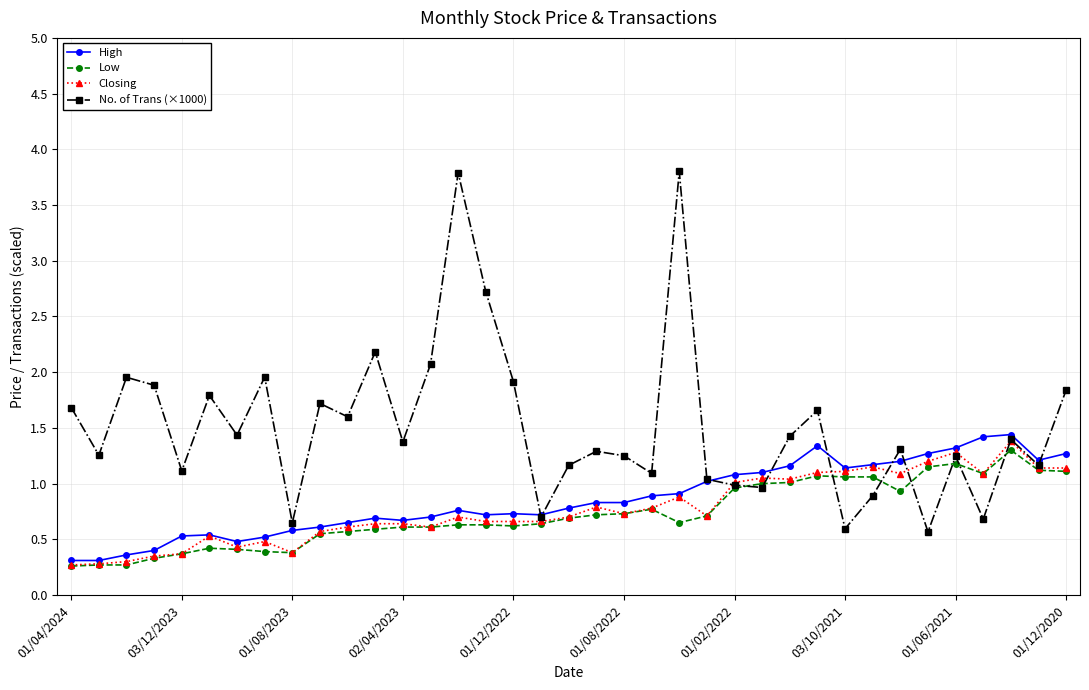

Which series has the largest total across all categories?

No. of Trans (×1000)